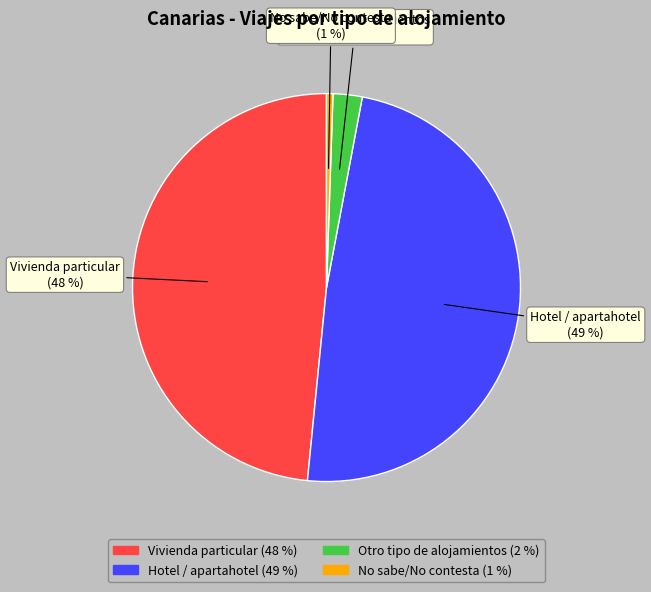

What percentage is the No sabe/No contesta slice, to the nearest percent?

1%